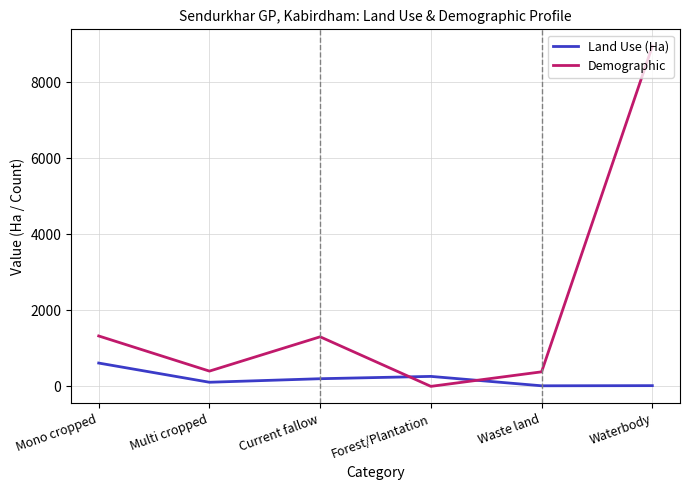

Read the Demographic value at Mono cropped.

1325.0